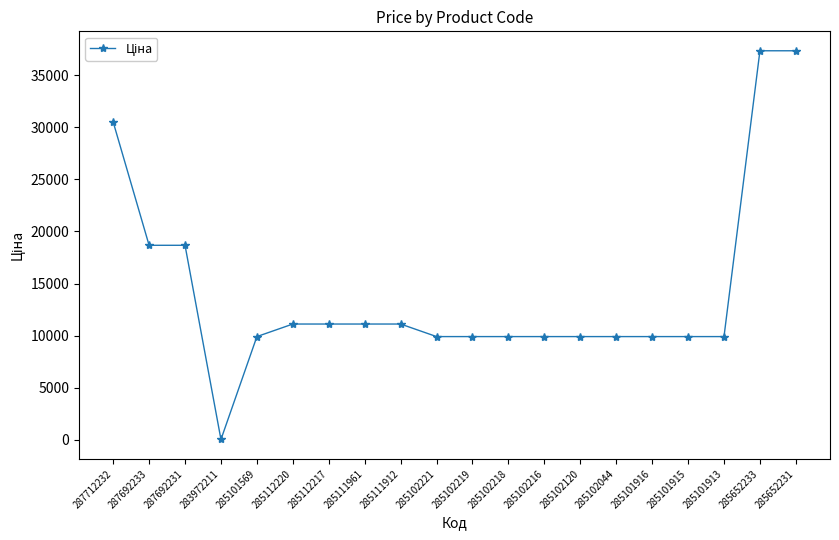

Where does the data first go above 9908?

287712232